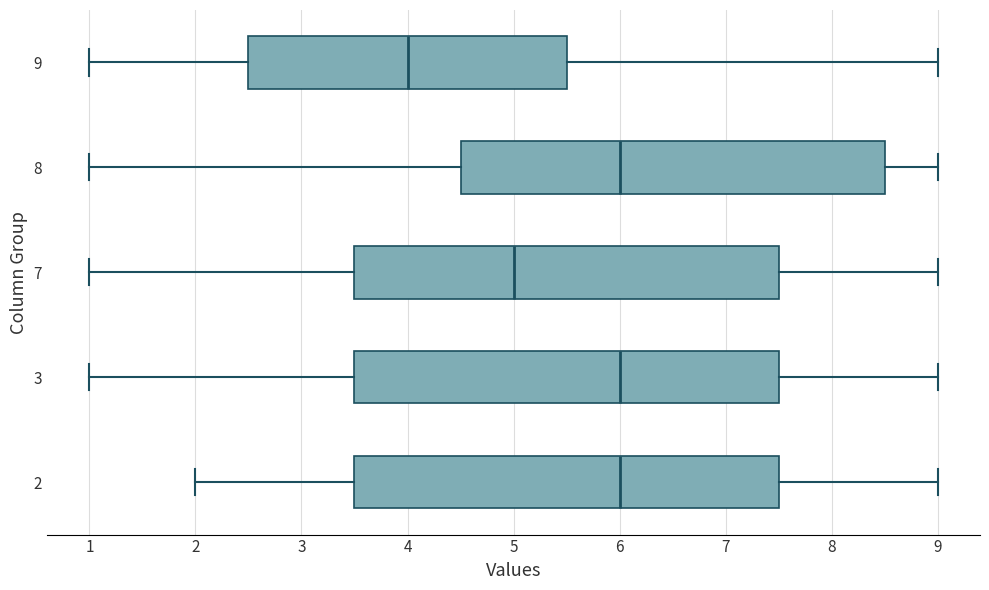

Which box has the furthest to the left median line?

9